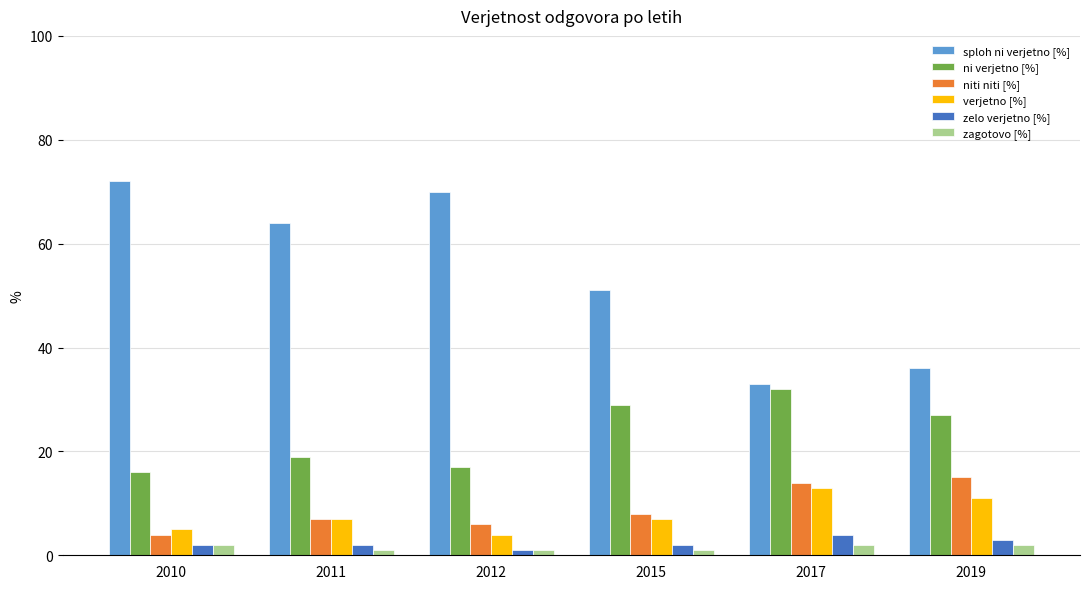

Is it true that sploh ni verjetno [%] equals 64 at 2011?

True